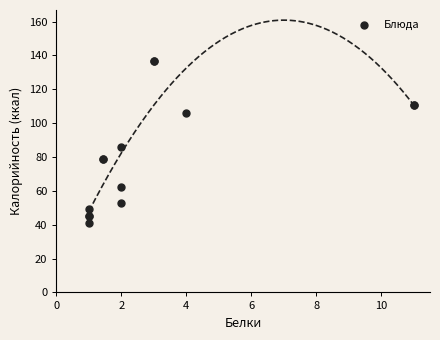

What Y value in the scatter plot is closest to 89?

86